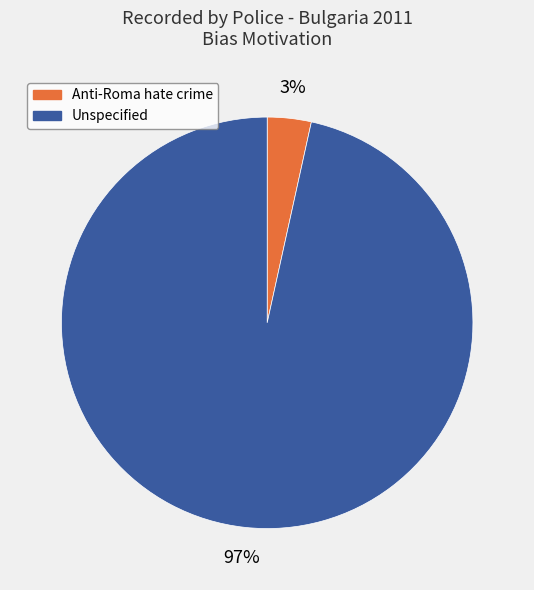

To the nearest percent, what is the average slice percentage?

50%